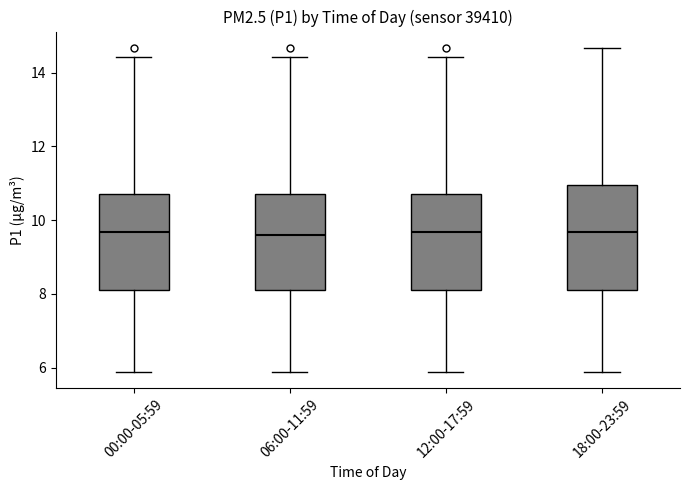

Where is the upper edge of the box for 12:00-17:59 on the y-axis? The values are not printed on the chart, so give them approximately, as read against the axis.

10.6